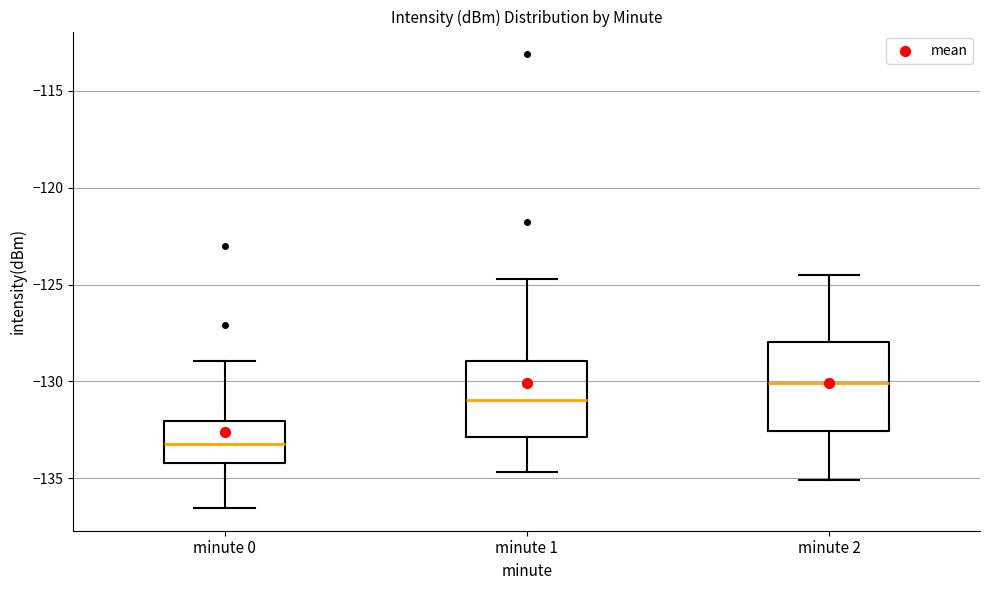

Which box is the tallest, from its lower edge to its upper edge?

minute 2